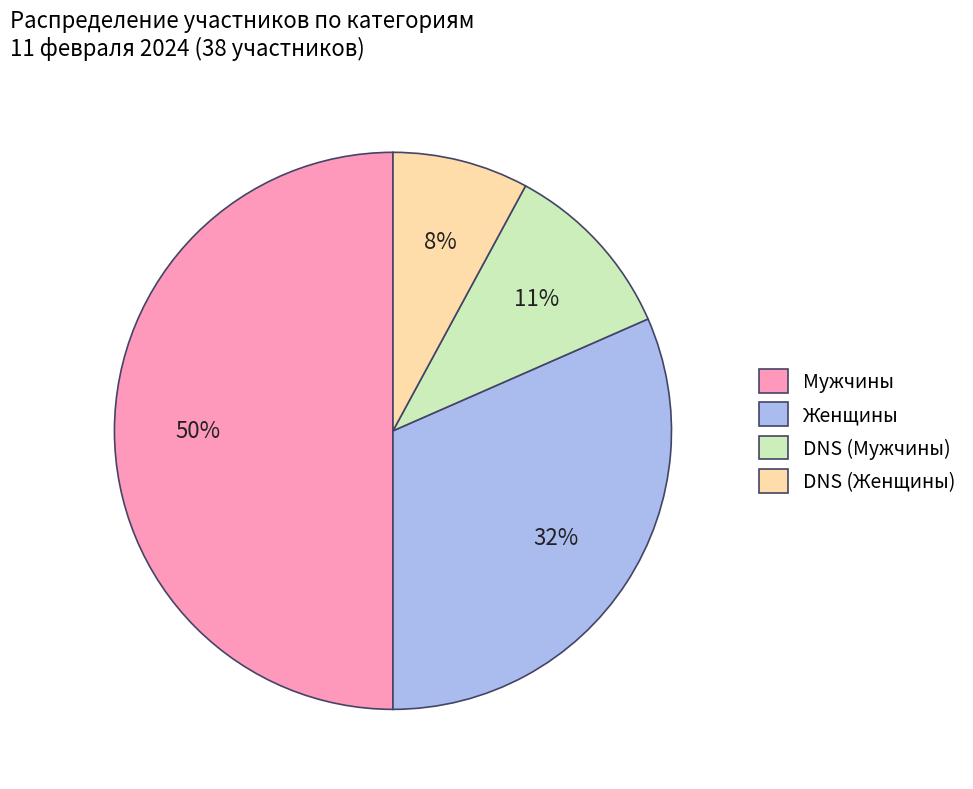

What is the smallest slice in the pie chart?

DNS (Женщины)